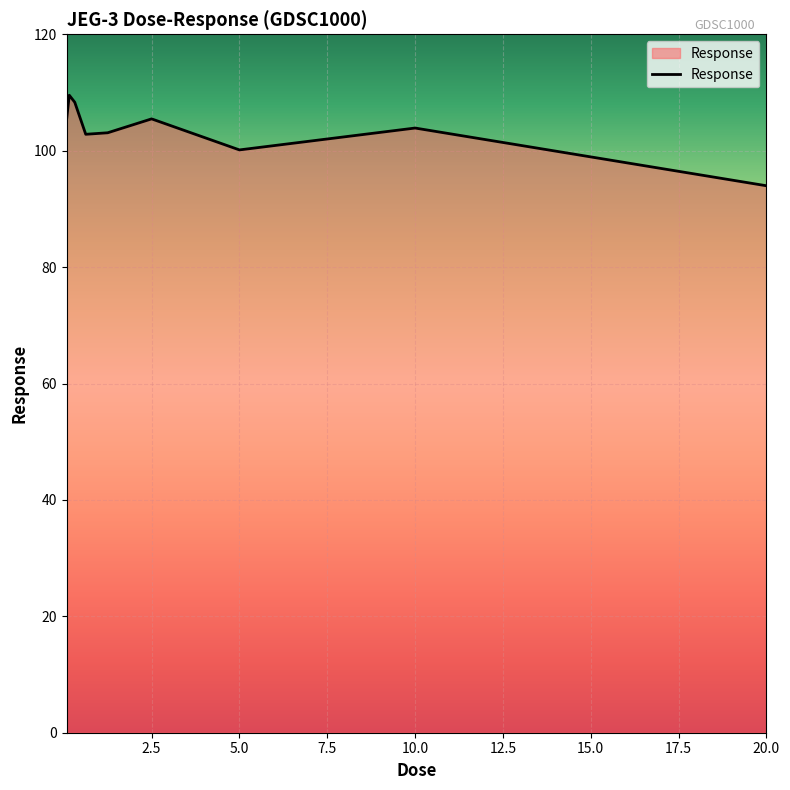

What is the difference between the maximum and minimum values?

15.6